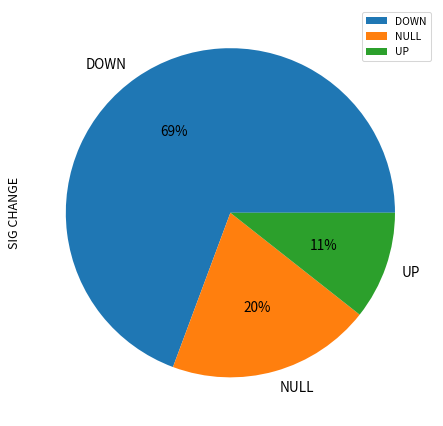

Combined, do UP and DOWN account for over 50%?

Yes